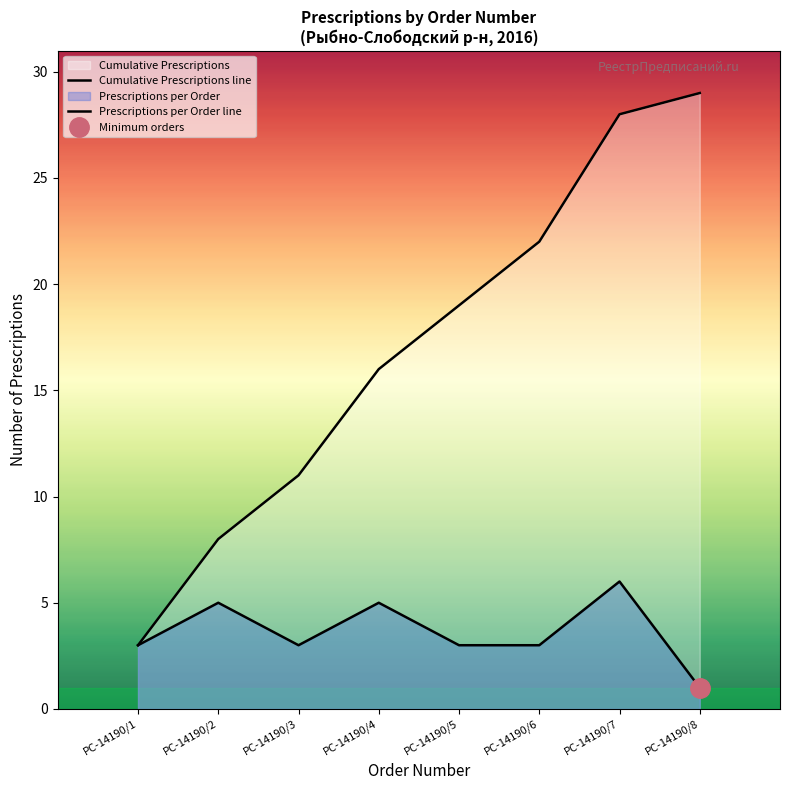

What is the spread (max minus min) of values at РС-14190/7?

22